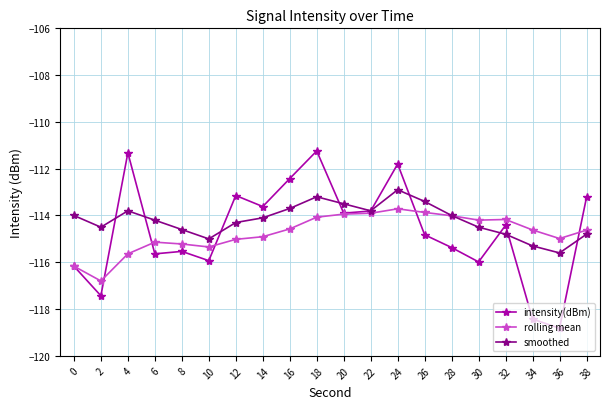

What is the sum of all rolling mean values?

-2294.9